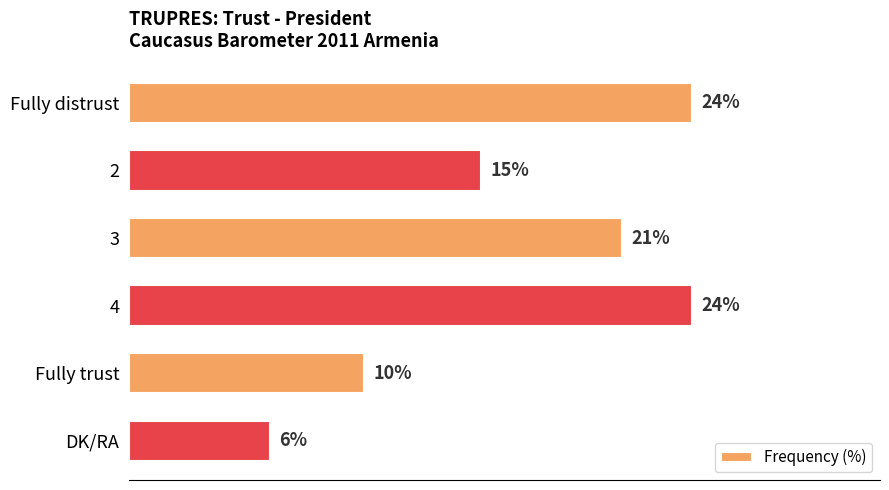

Between Fully distrust and 2, which is larger?

Fully distrust